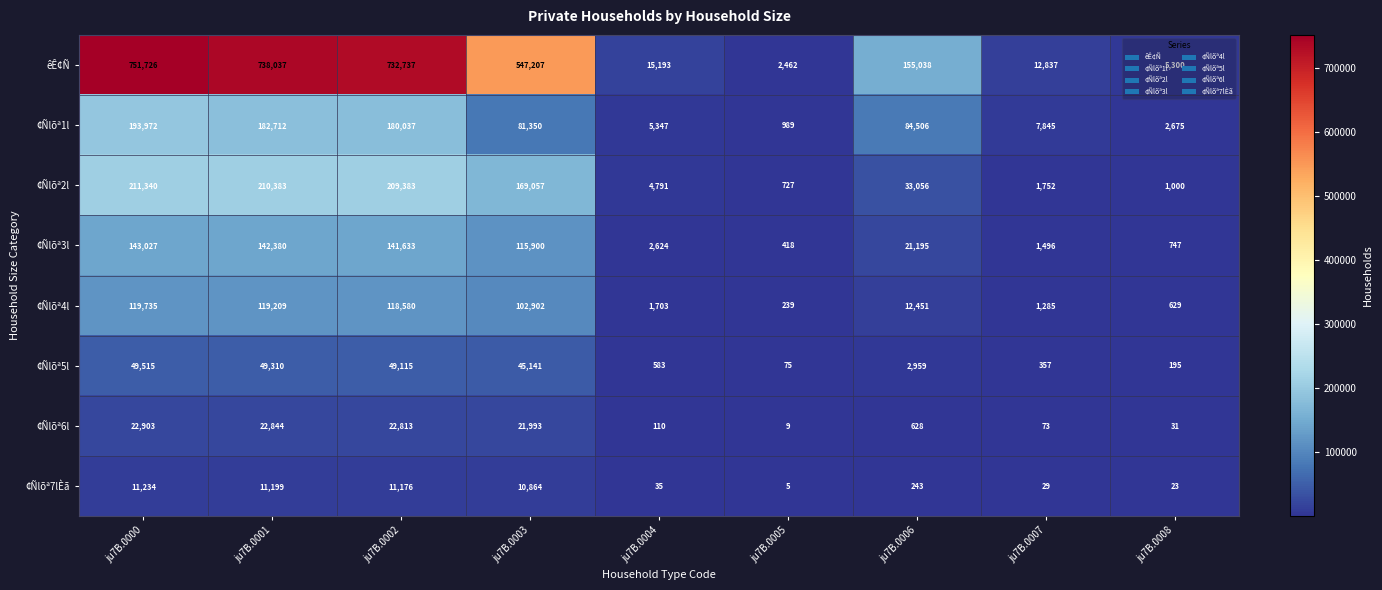

At which label does ¢Ñlõª5l reach its peak?

ju7B.0000